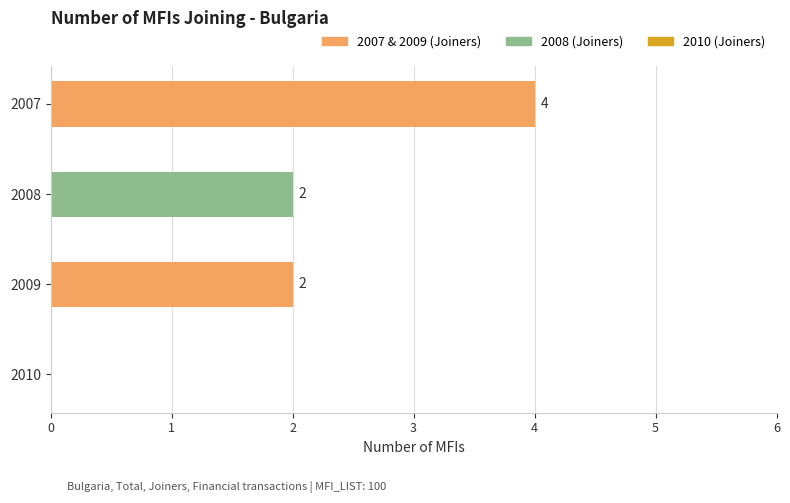

How many positive values are there?

3